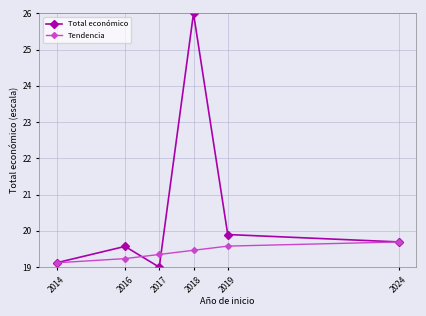

Where is the first local minimum for Total económico?

2017